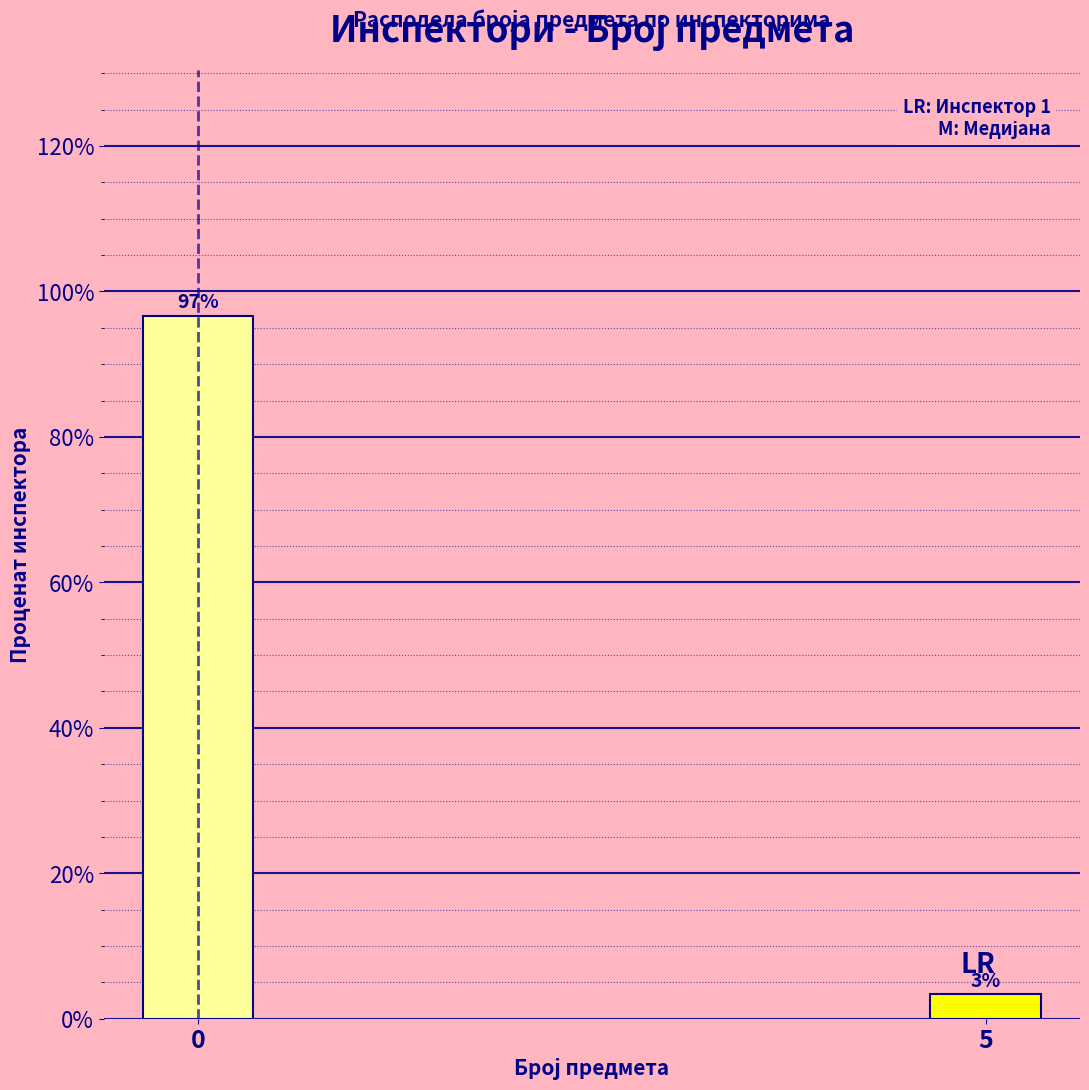

The chart shows a value of 96.7 at 0. True or false?

True